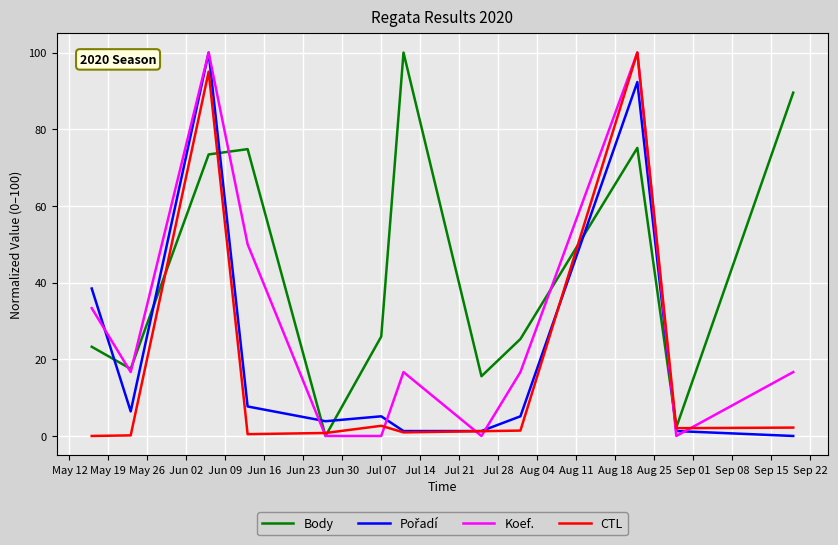

Does the chart display data point markers on the line(s)?

No